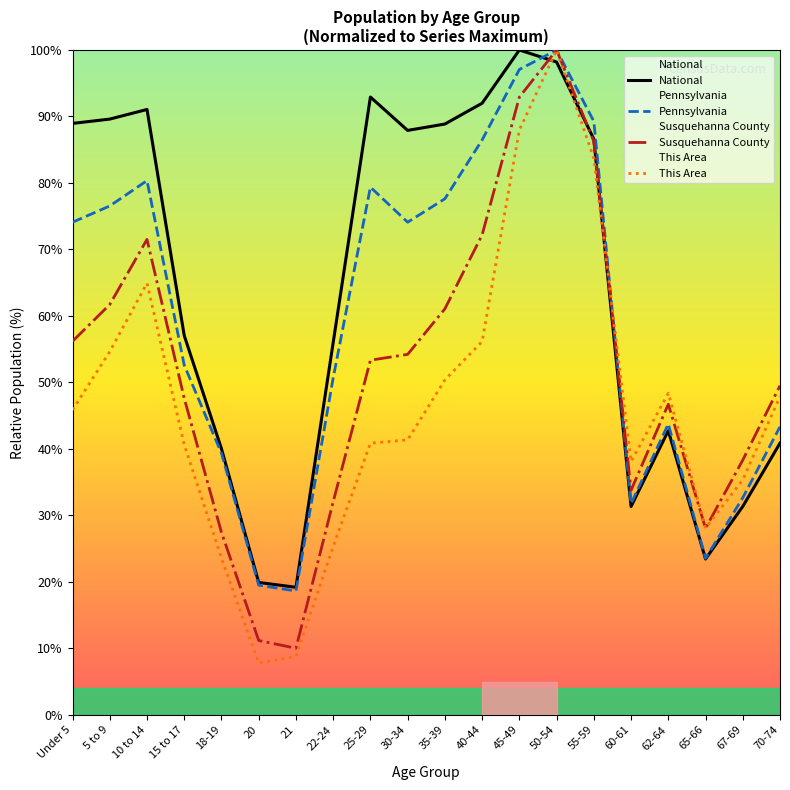

How many distinct data groups are displayed?

4